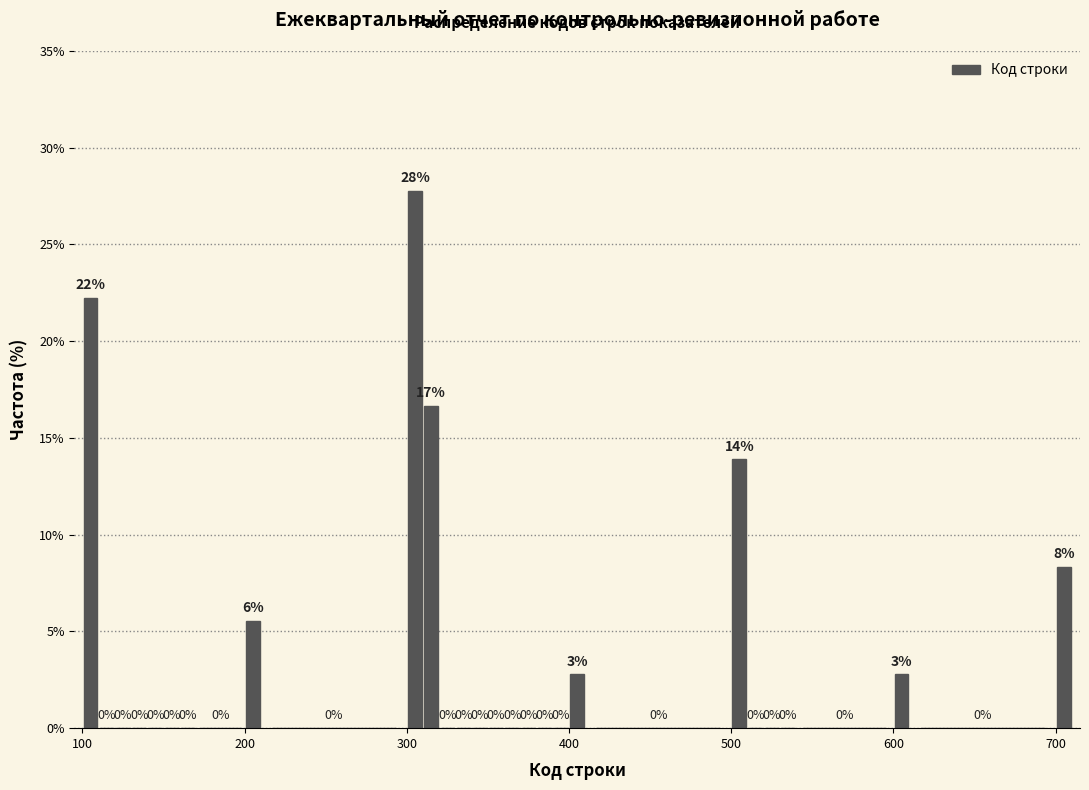

Around what value on the x-axis is the tallest bar? Give the approximate position of its centre, as read against the axis.

310